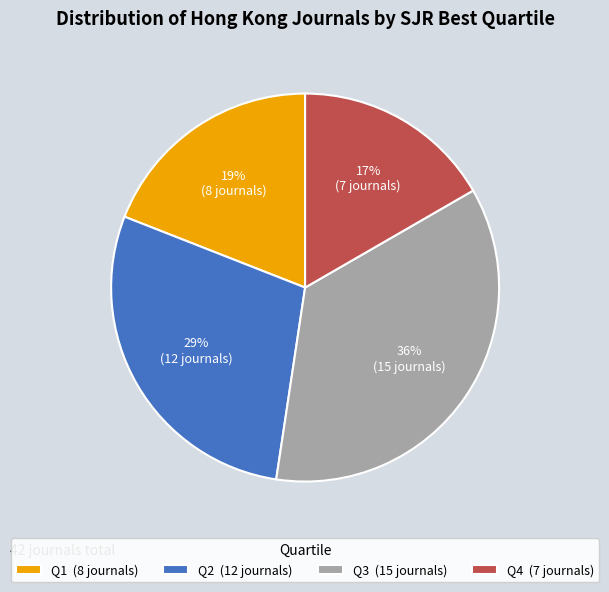

Which category has the smallest portion of the pie?

Q4